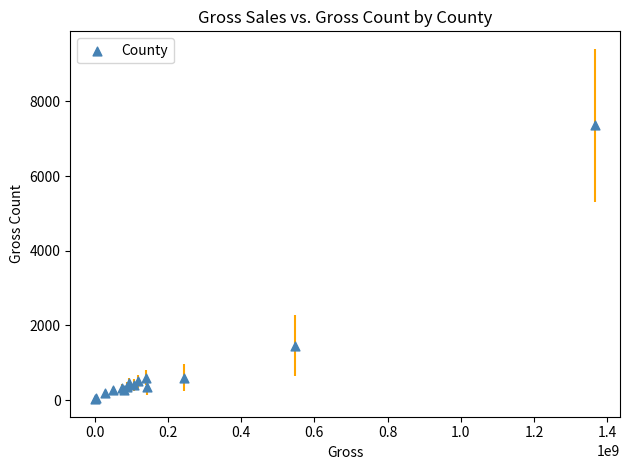

What Y value in the scatter plot is closest to 3691?

1456